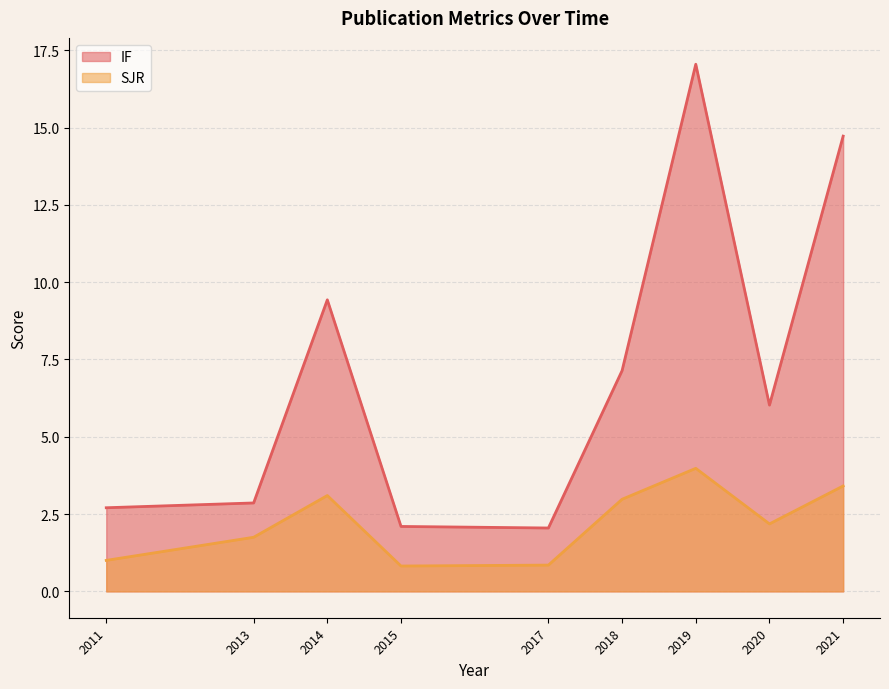

What is the difference between the maximum and minimum values in the SJR series?

3.2